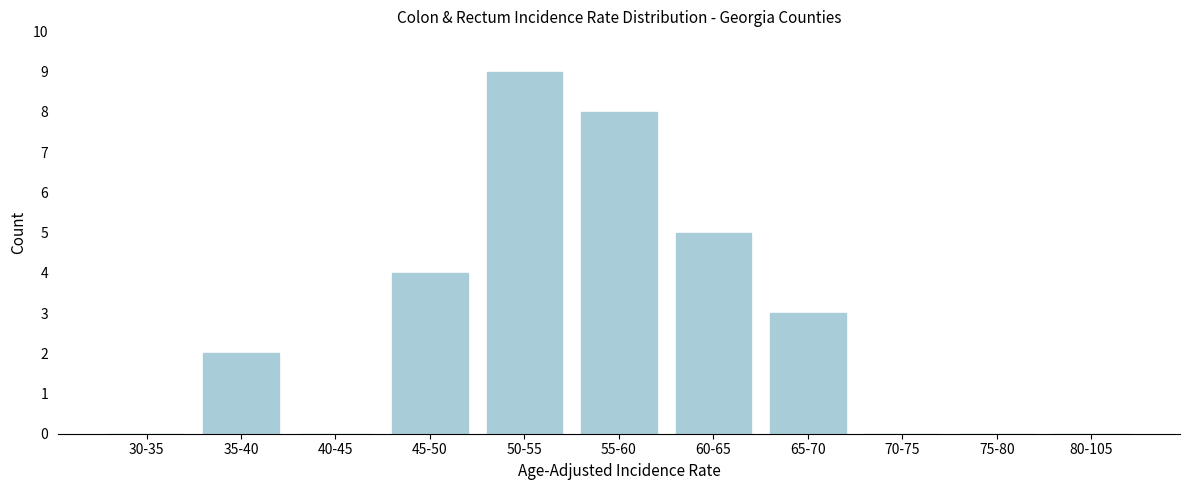

Reading left to right, what are all the values shown in this chart?

30-35=0	35-40=2	40-45=0	45-50=4	50-55=9	55-60=8	60-65=5	65-70=3	70-75=0	75-80=0	80-105=0